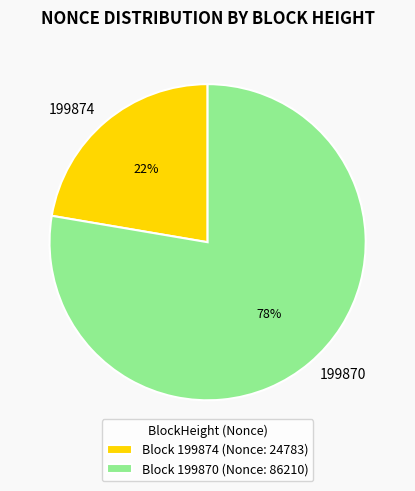

How many segments does this pie chart have?

2